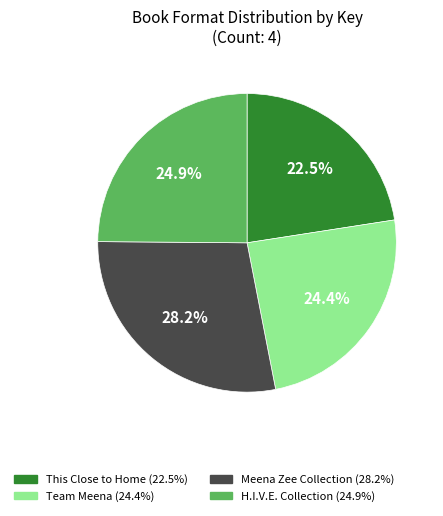

Does any single category account for the majority?

No